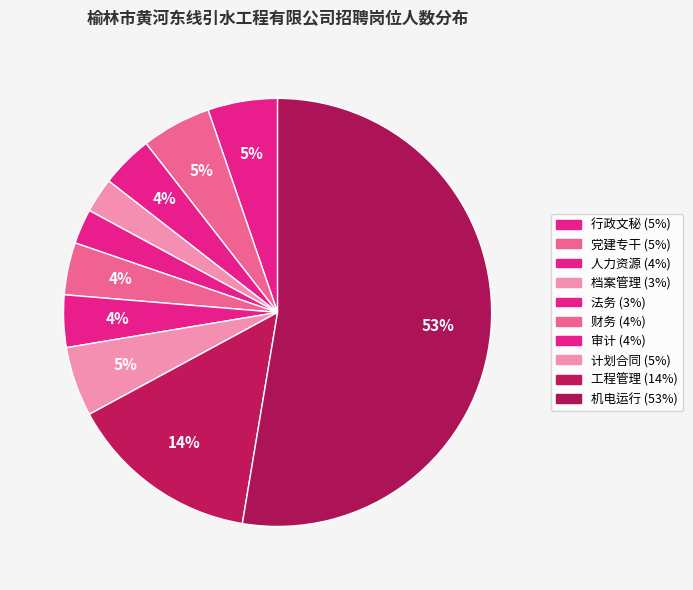

Do 人力资源 and 行政文秘 together represent more than half of the pie?

No